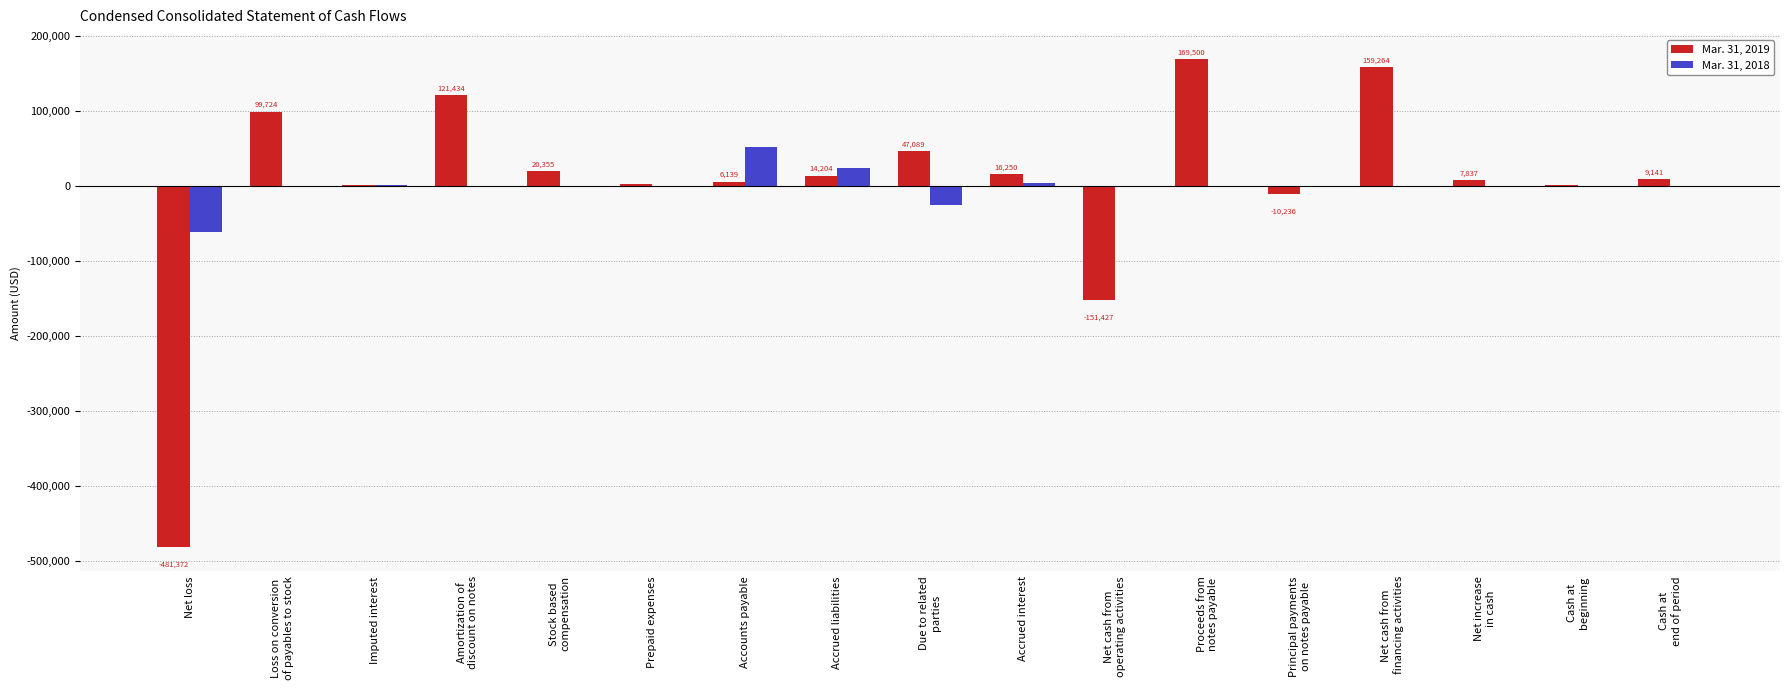

The Mar. 31, 2018 series shows 52842 at Accounts payable. True or false?

True